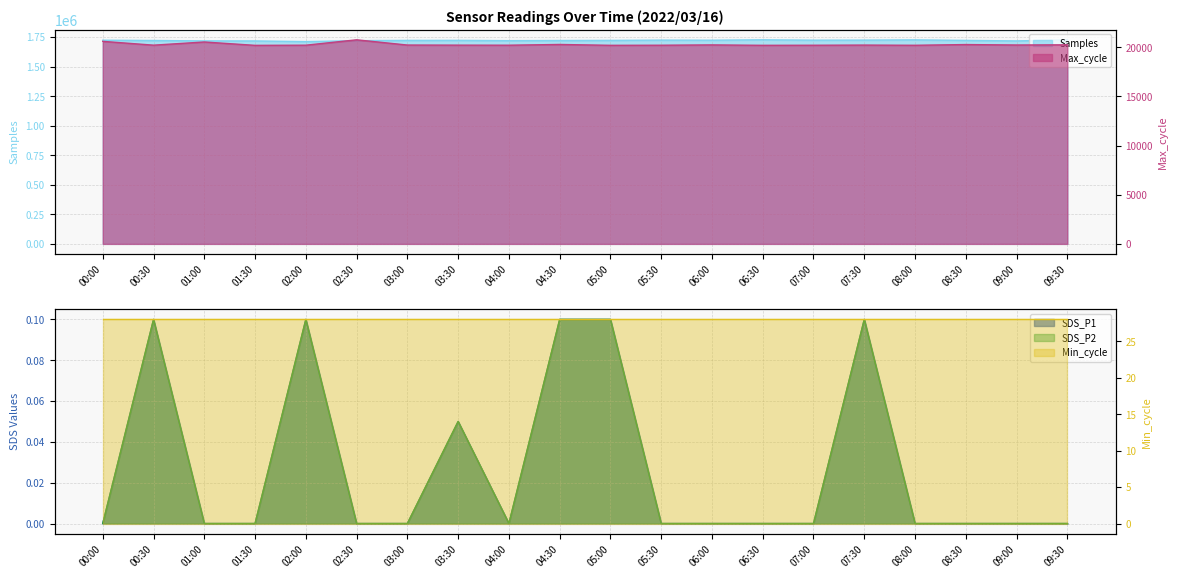

What position from the left is 05:30?

12